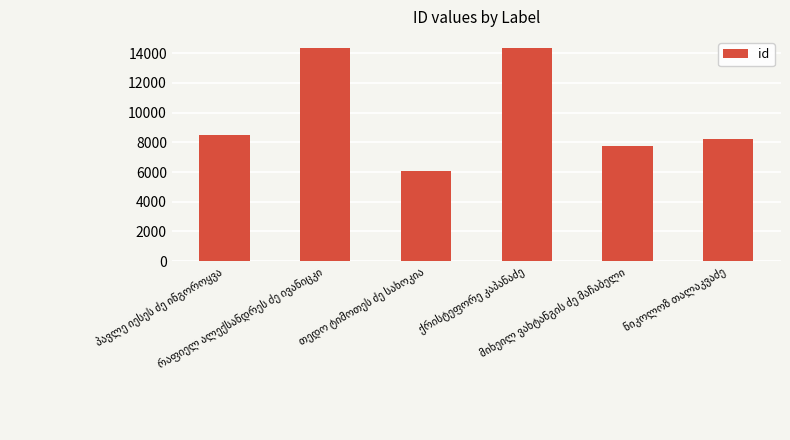

What is the value of the 6th bar from the left?

8219